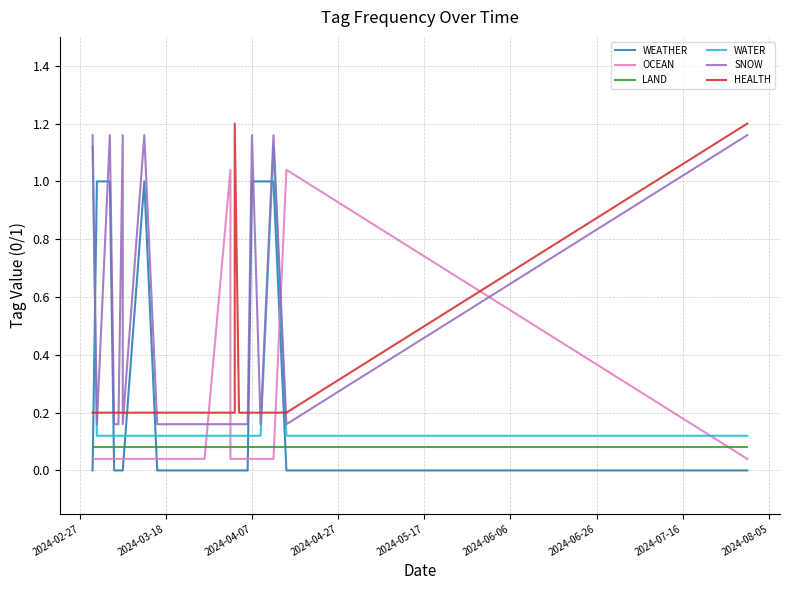

How many data points does each series have?

22